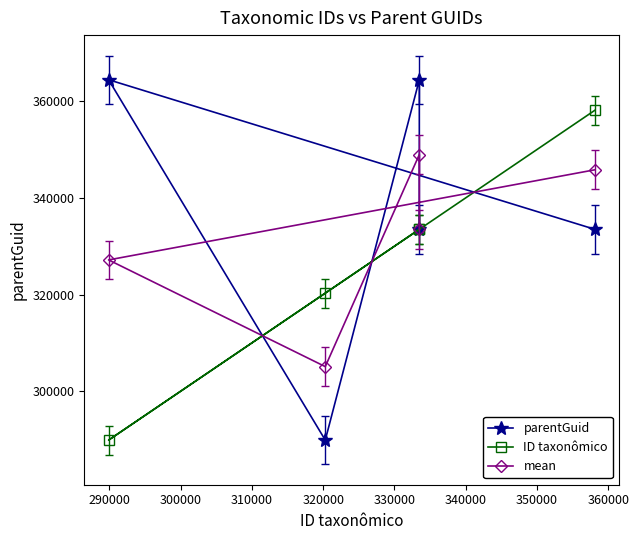

List the series in order of their overall mean, highest first.

parentGuid, mean, ID taxonômico